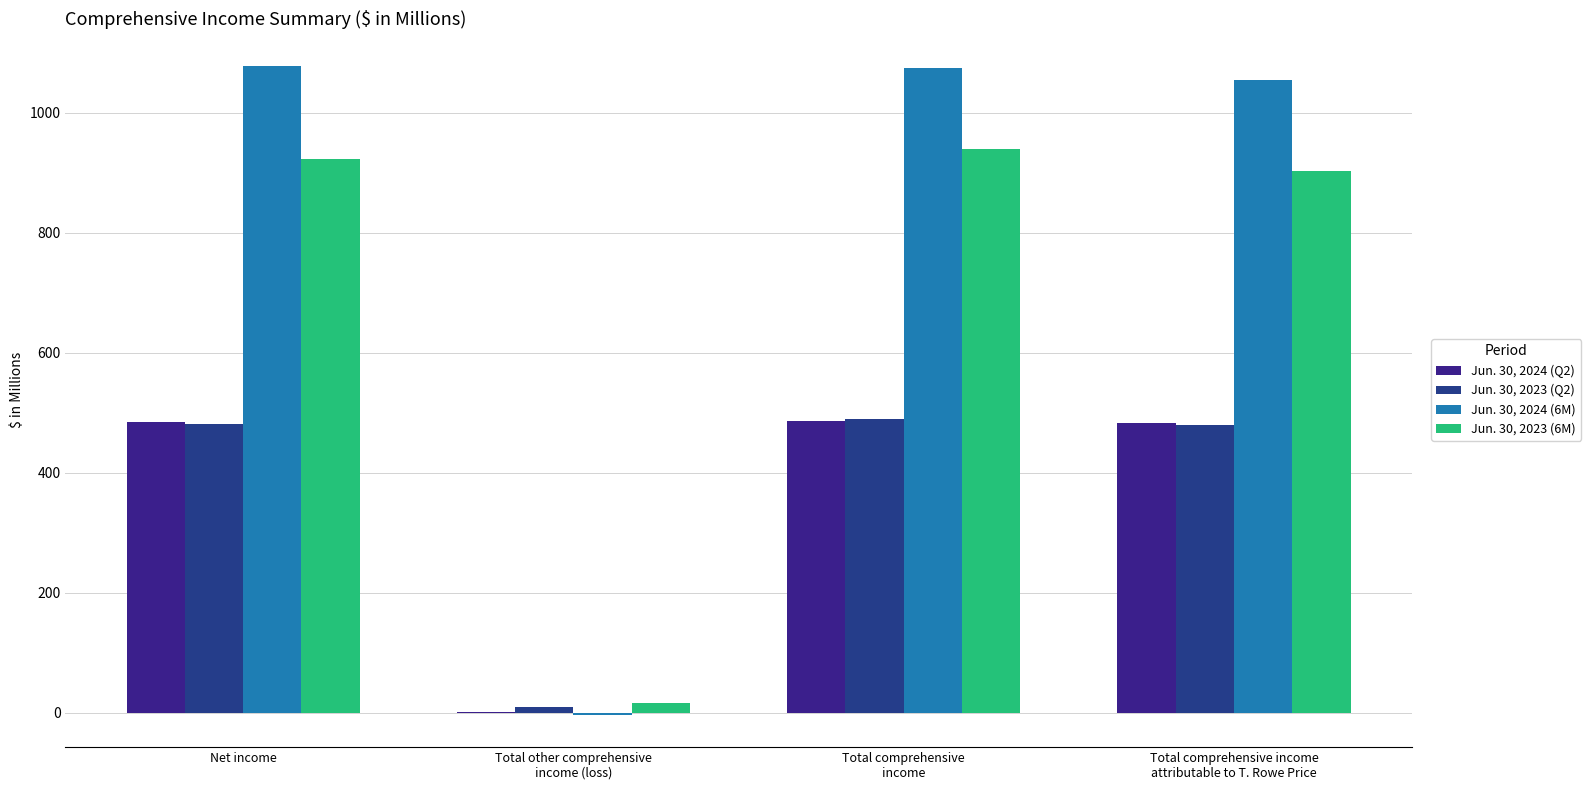

The value of Jun. 30, 2023 (6M) at Total comprehensive
income is 939.7. True or false?

True